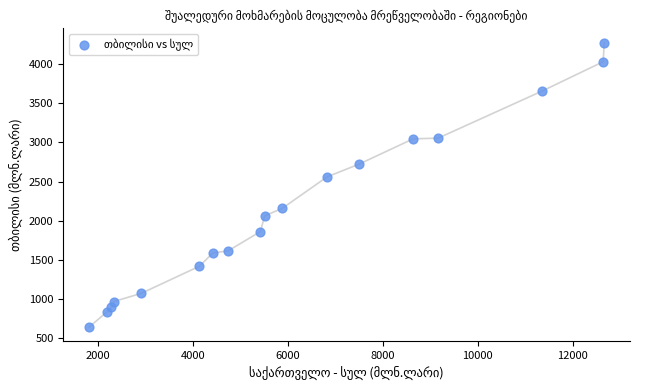

What is the range of Y values (max minus min)?

3628.5